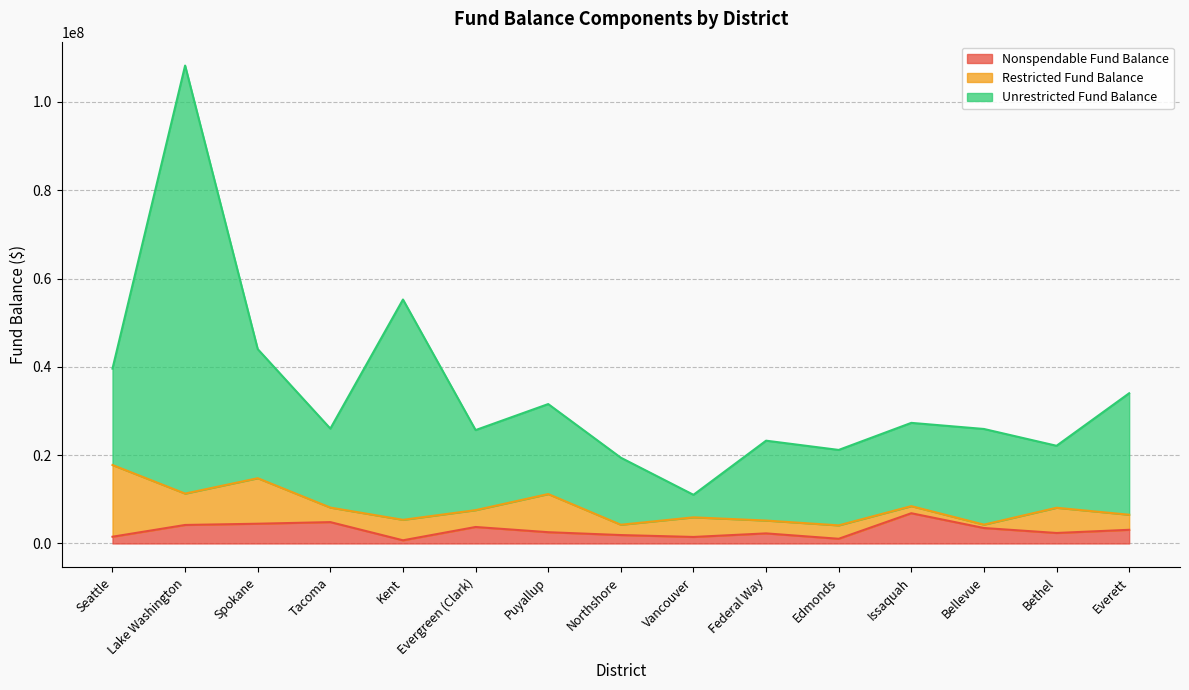

What is the maximum value for Nonspendable Fund Balance?

6849708.0